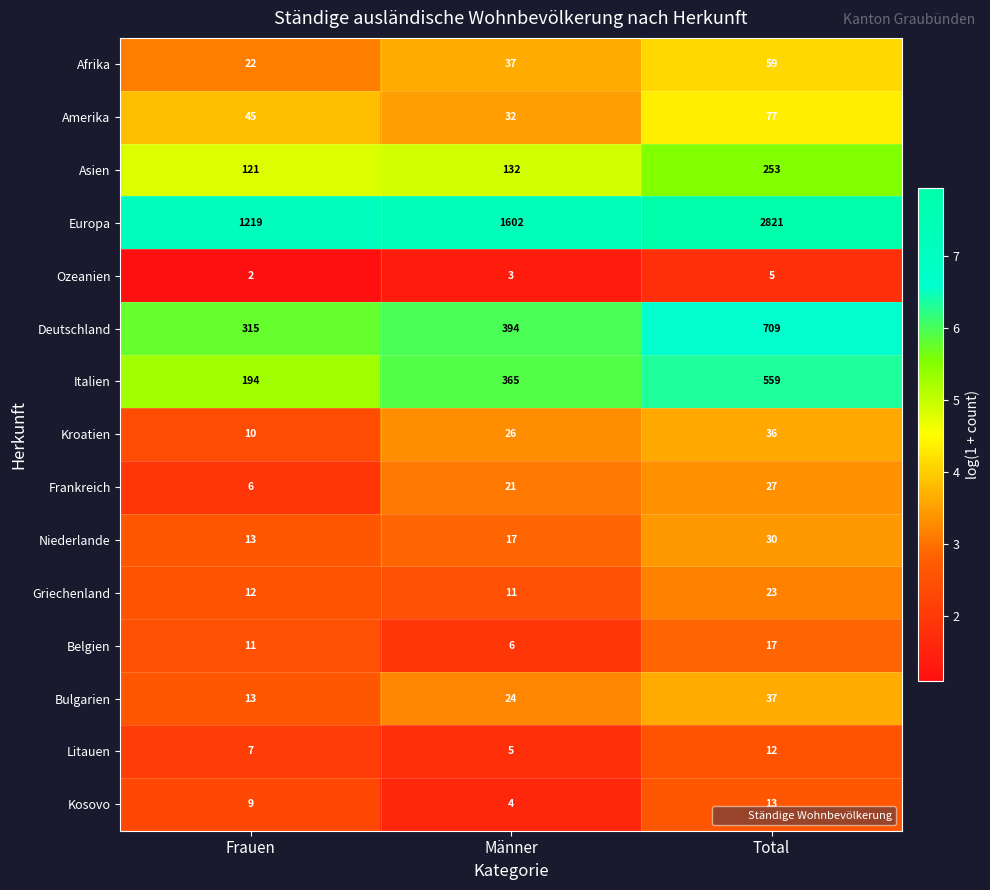

At how many categories does at least one series exceed 3?

3